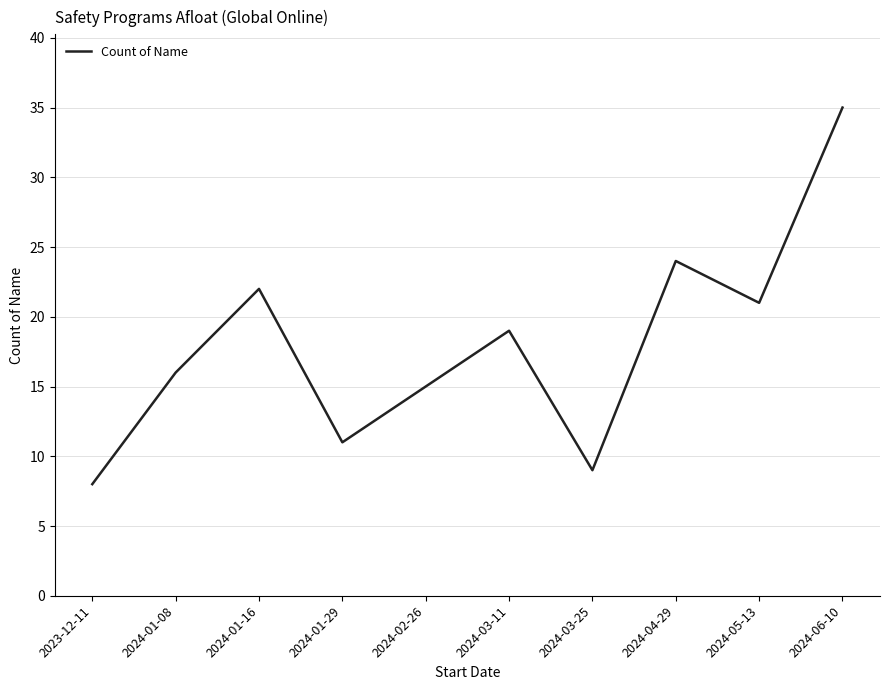

What position from the left is 2024-03-25?

7